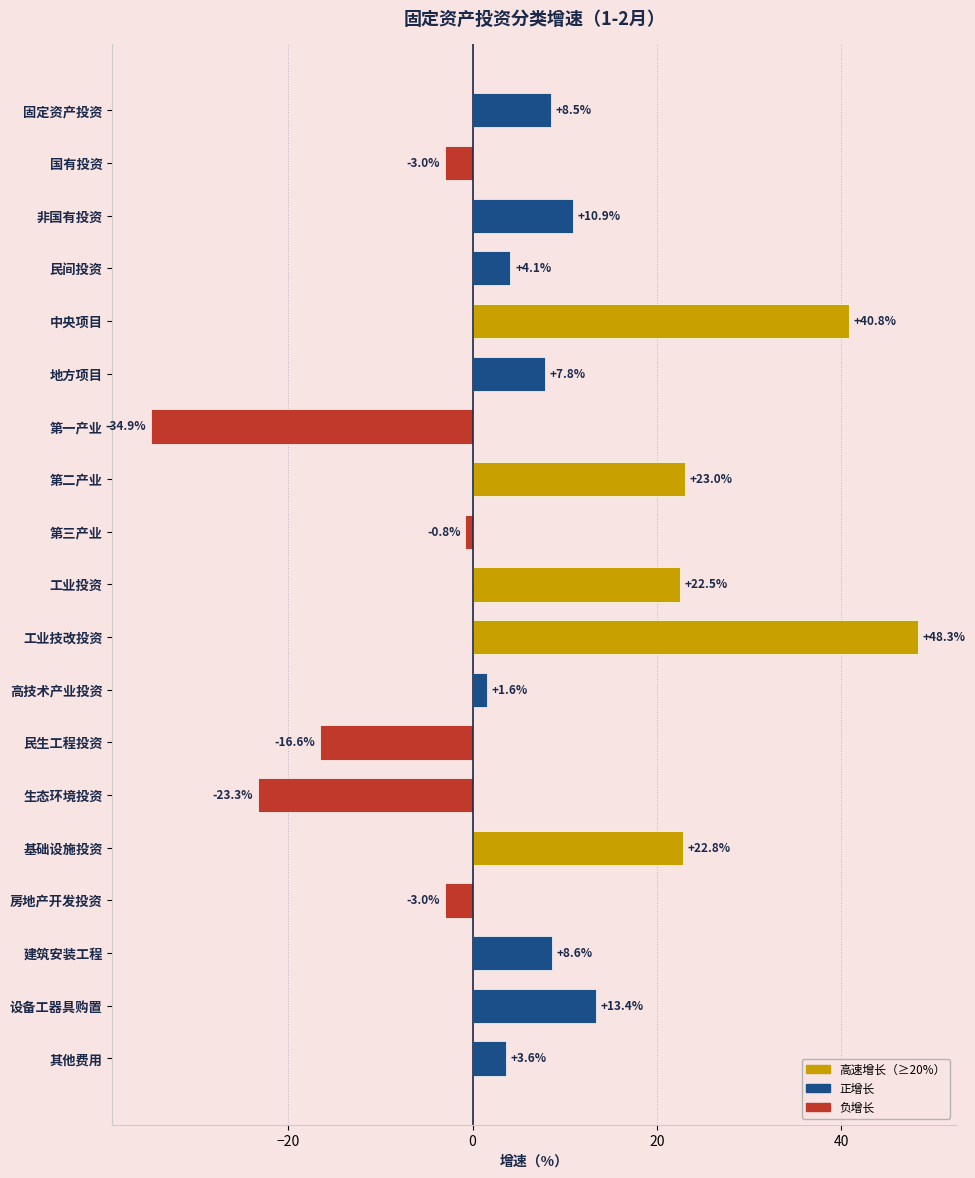

Count the number of categories in the chart.

19